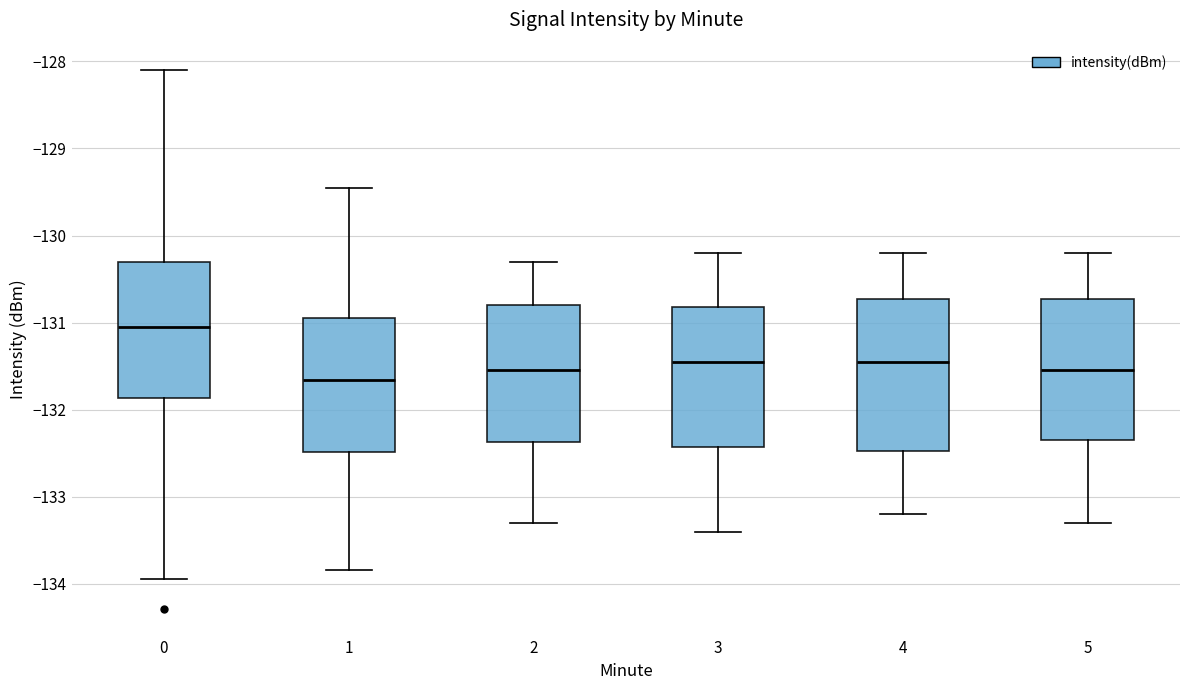

Reading left to right, read every box against the y-axis: the position of its median line, the range the box covers, and the ends of its whiskers. The values are not printed on the chart, so give them approximately, as read against the axis.

0: median -131.1, box -131.9 to -130.3, whiskers -133.9 to -128.1
1: median -131.7, box -132.5 to -130.9, whiskers -133.8 to -129.4
2: median -131.5, box -132.4 to -130.8, whiskers -133.3 to -130.3
3: median -131.4, box -132.4 to -130.8, whiskers -133.4 to -130.2
4: median -131.4, box -132.5 to -130.7, whiskers -133.2 to -130.2
5: median -131.5, box -132.3 to -130.7, whiskers -133.3 to -130.2